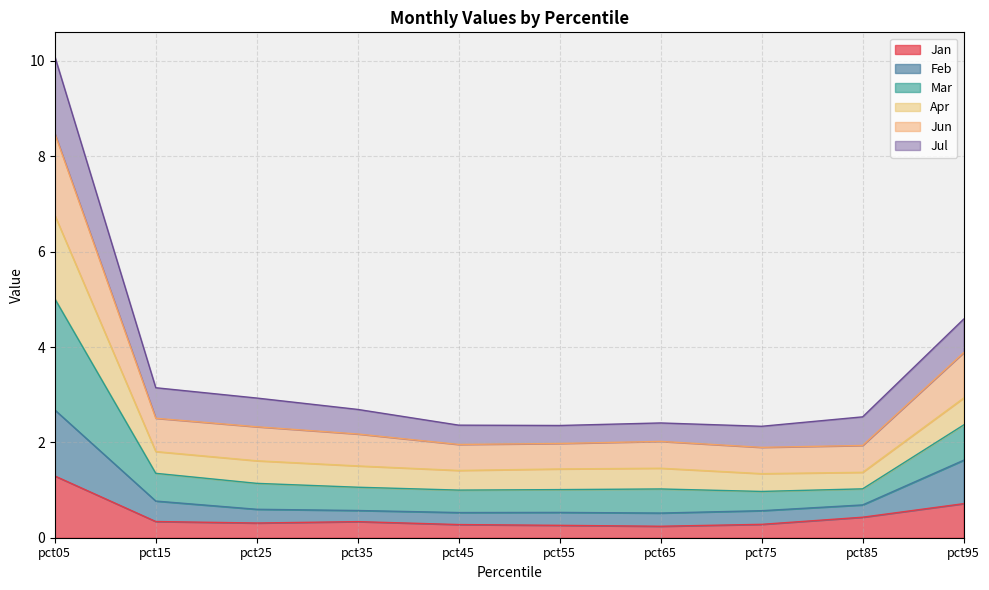

At which category is the sum across all series the highest?

pct05